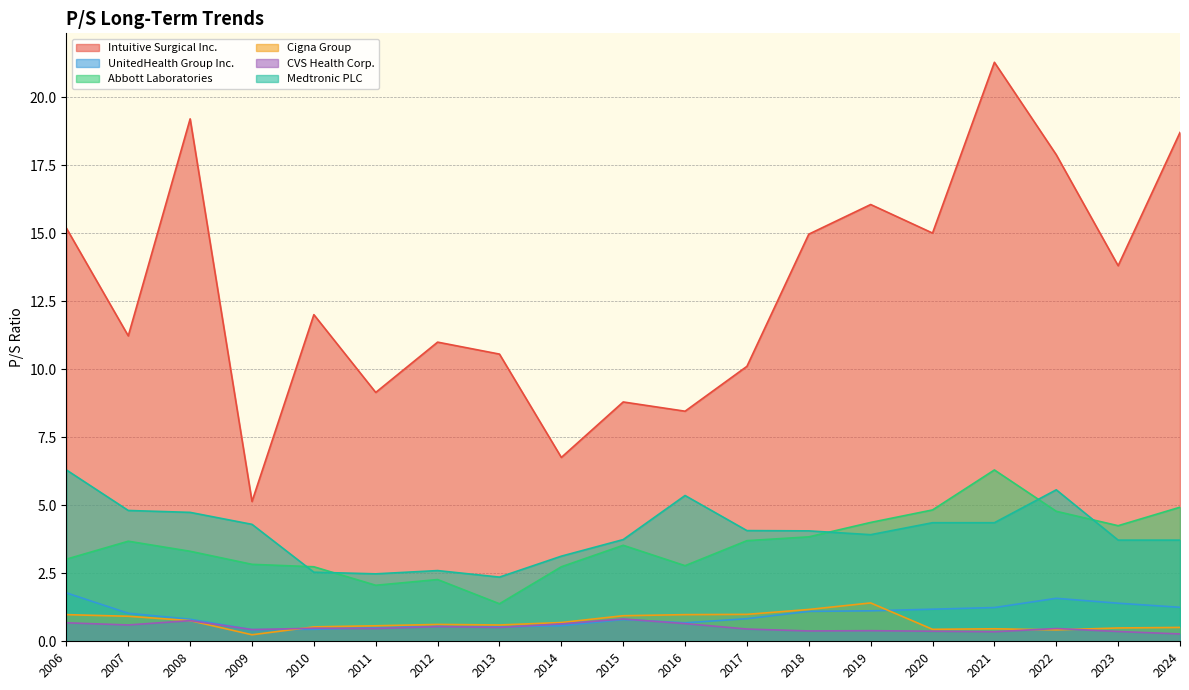

Is it true that Cigna Group equals 0.5 at 2023?

True